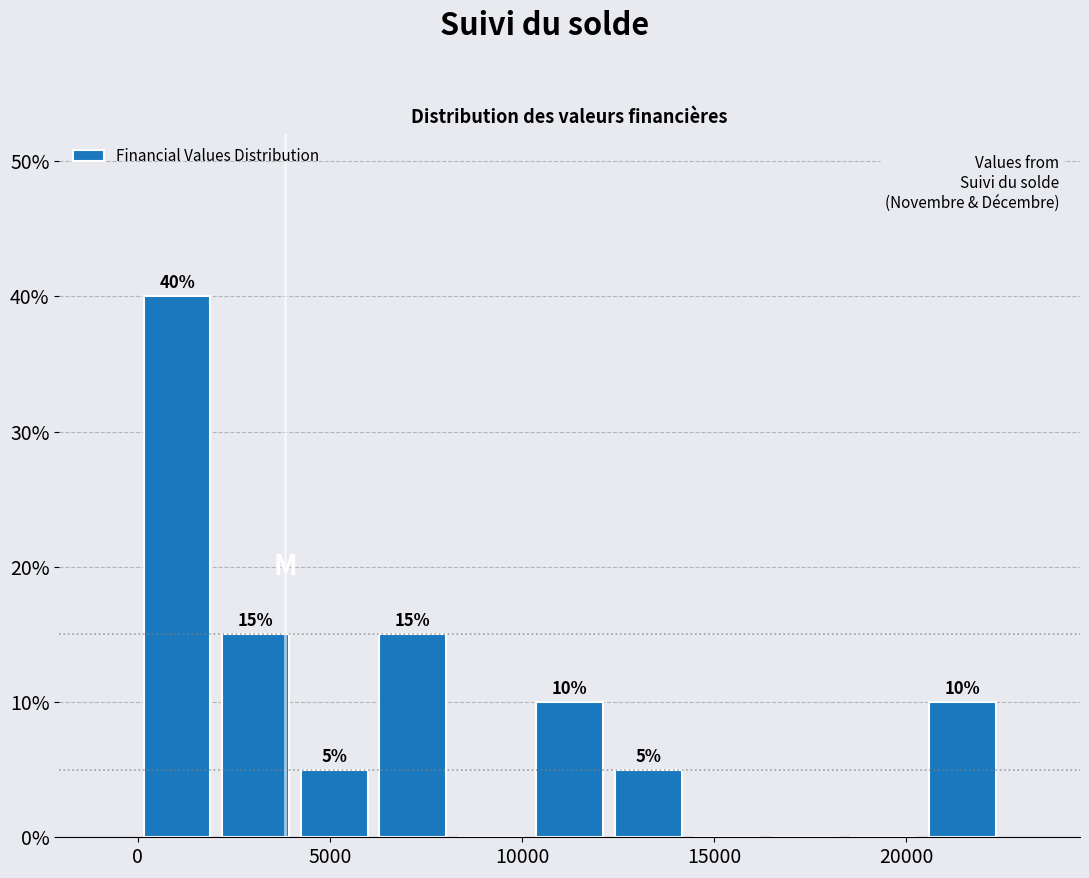

Which range on the x-axis has the tallest bar?

0 to 2000